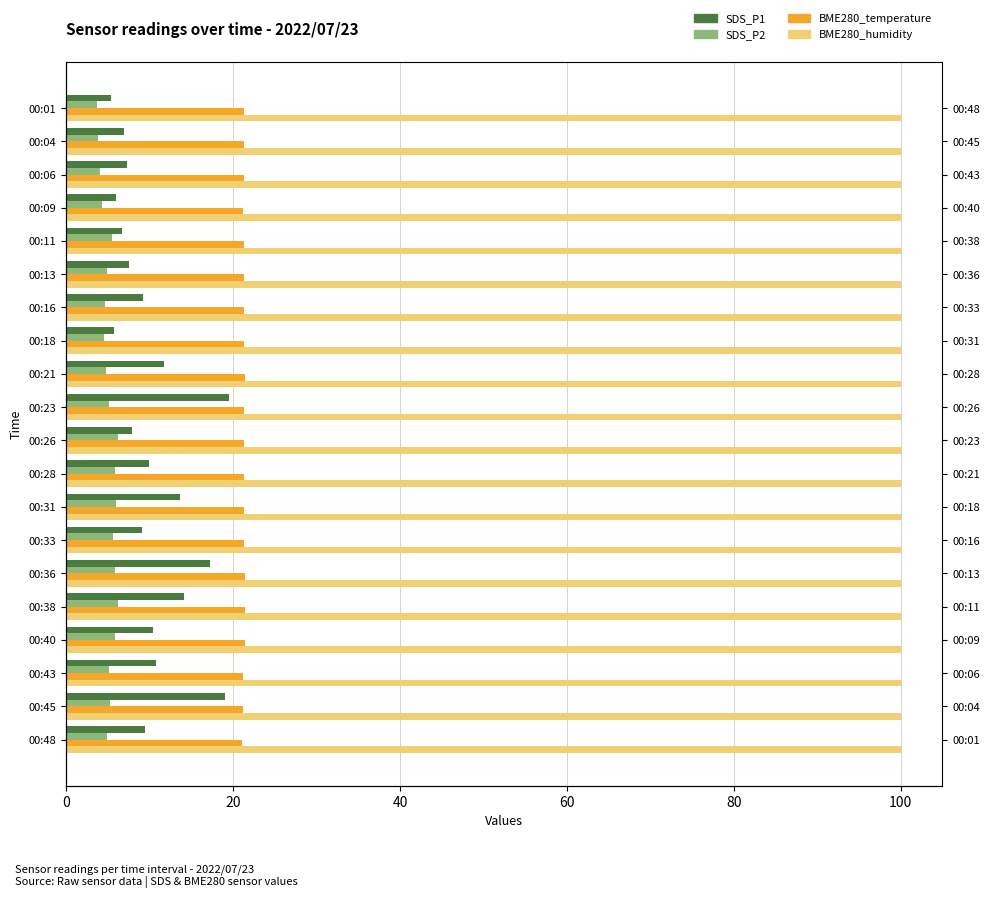

What are all the series names shown in the legend?

SDS_P1, SDS_P2, BME280_temperature, BME280_humidity